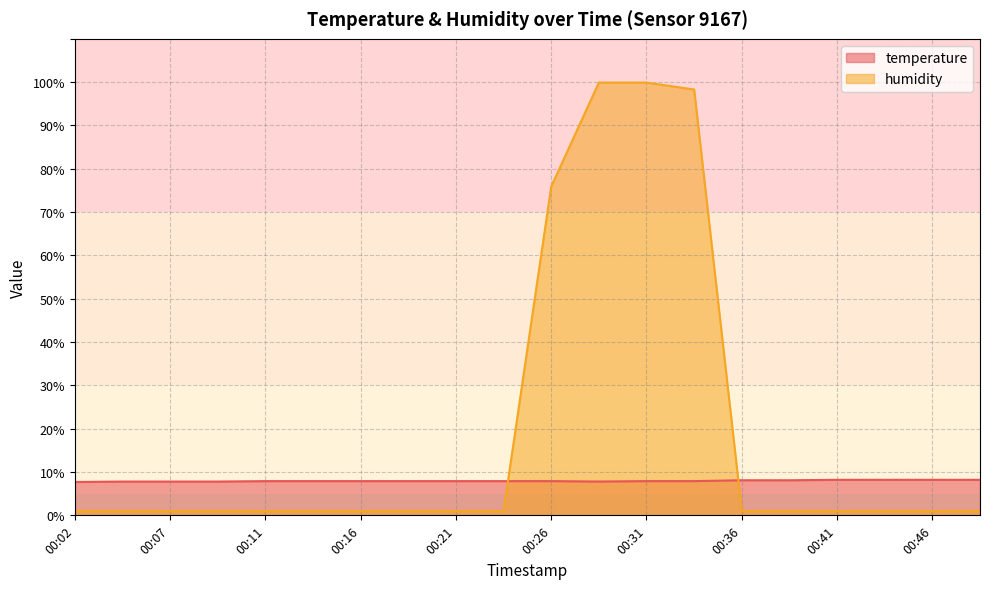

Where is humidity nearest to the value 50?

00:26